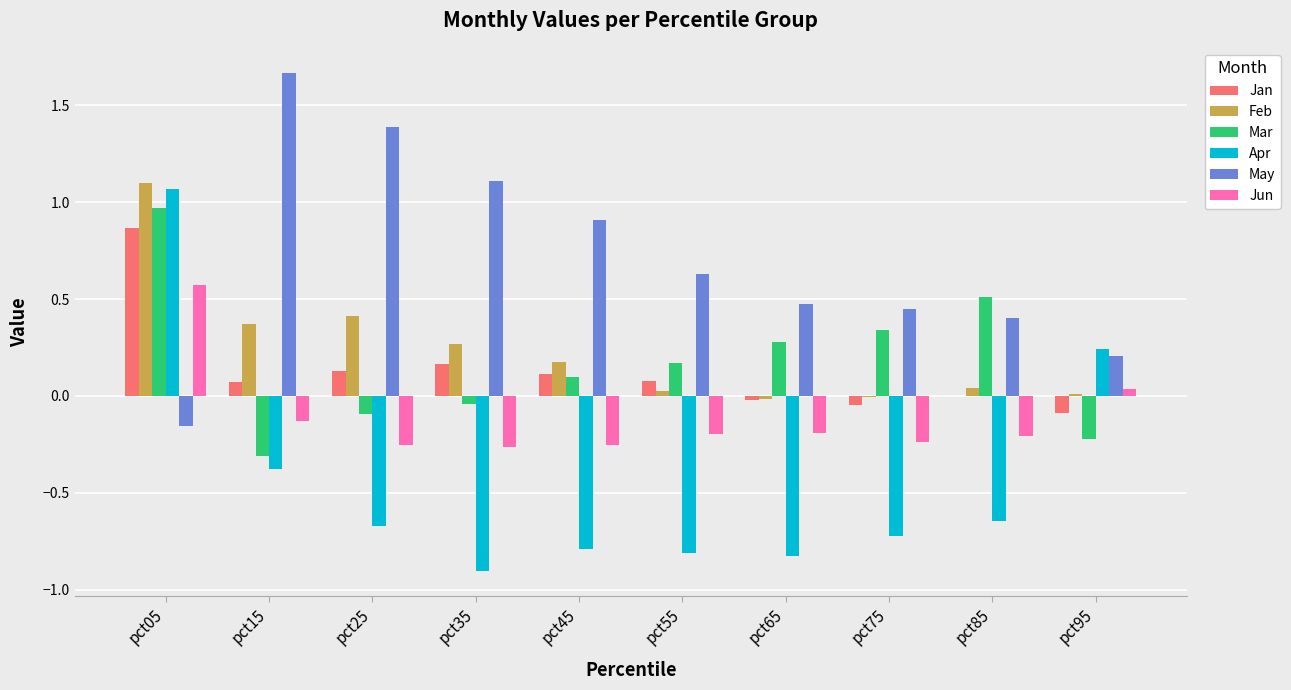

The value of May at pct25 is 1.4. True or false?

True